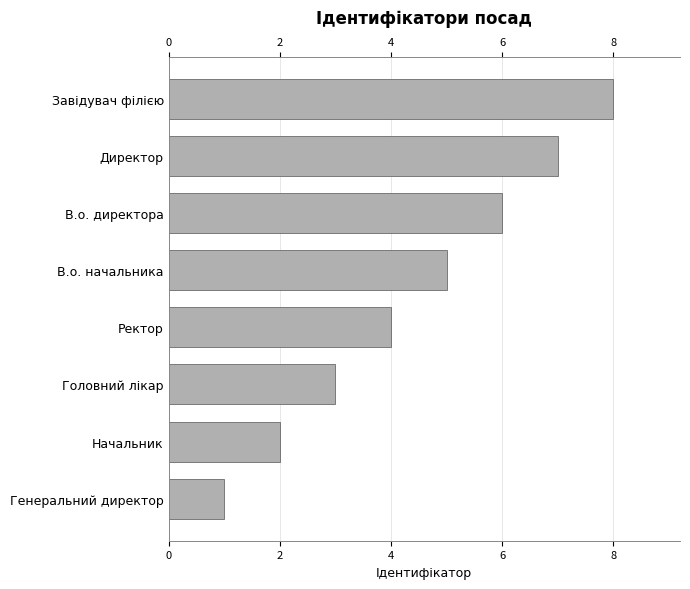

True or false: the data shows 1 at 7.

True